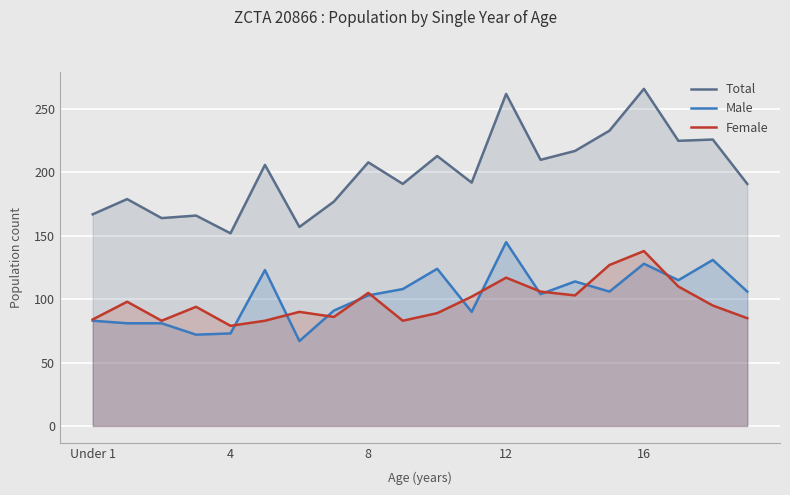

Which series has the largest total across all categories?

Total